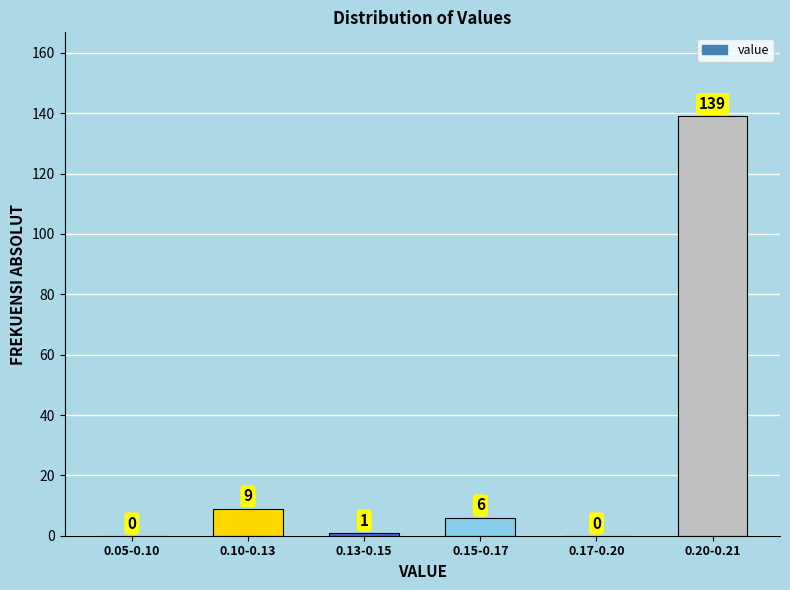

Reading left to right, extract all data points from this chart.

0.05-0.10=0	0.10-0.13=9	0.13-0.15=1	0.15-0.17=6	0.17-0.20=0	0.20-0.21=139